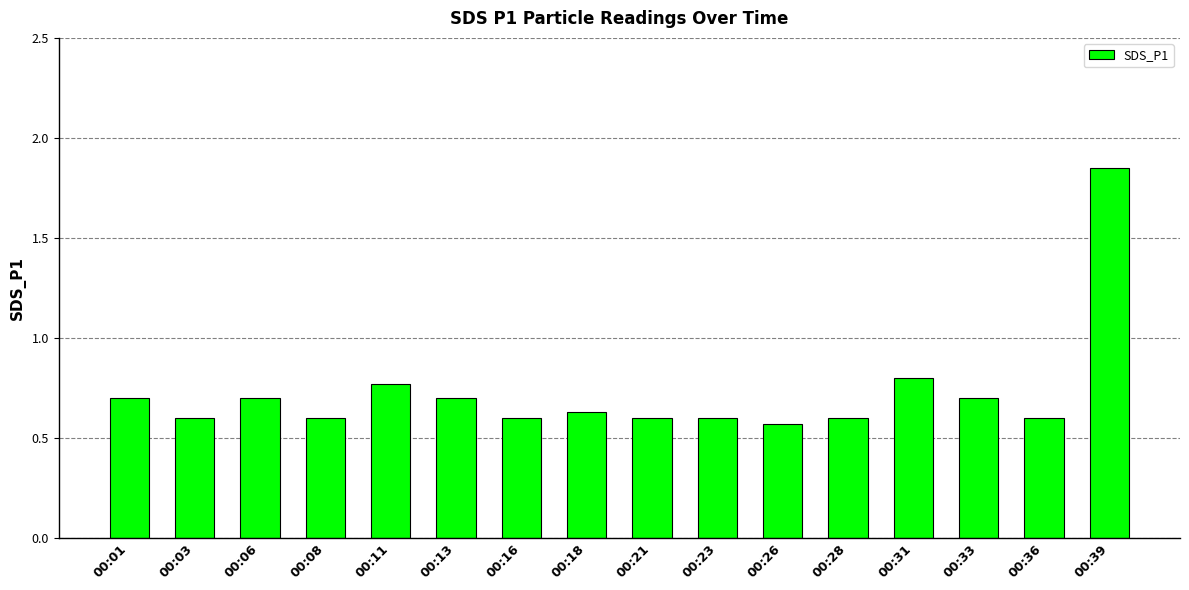

At which category does the chart reach its peak across all series?

00:39